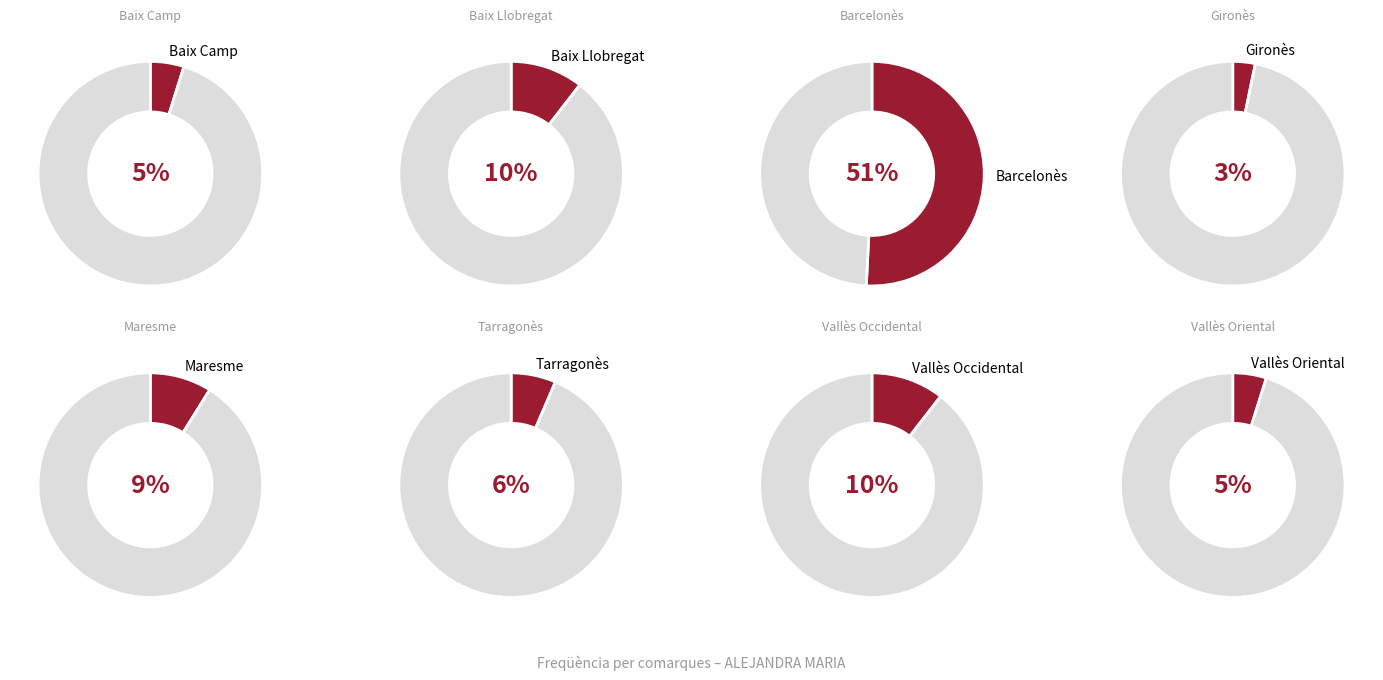

Is the sum of Gironès and Vallès Occidental greater than half?

No